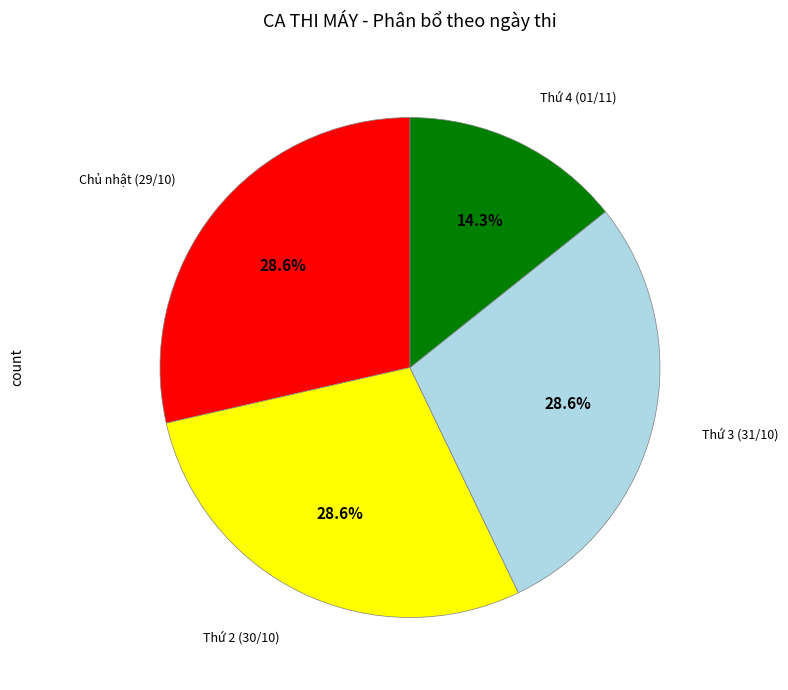

Is there a majority slice in this chart?

No